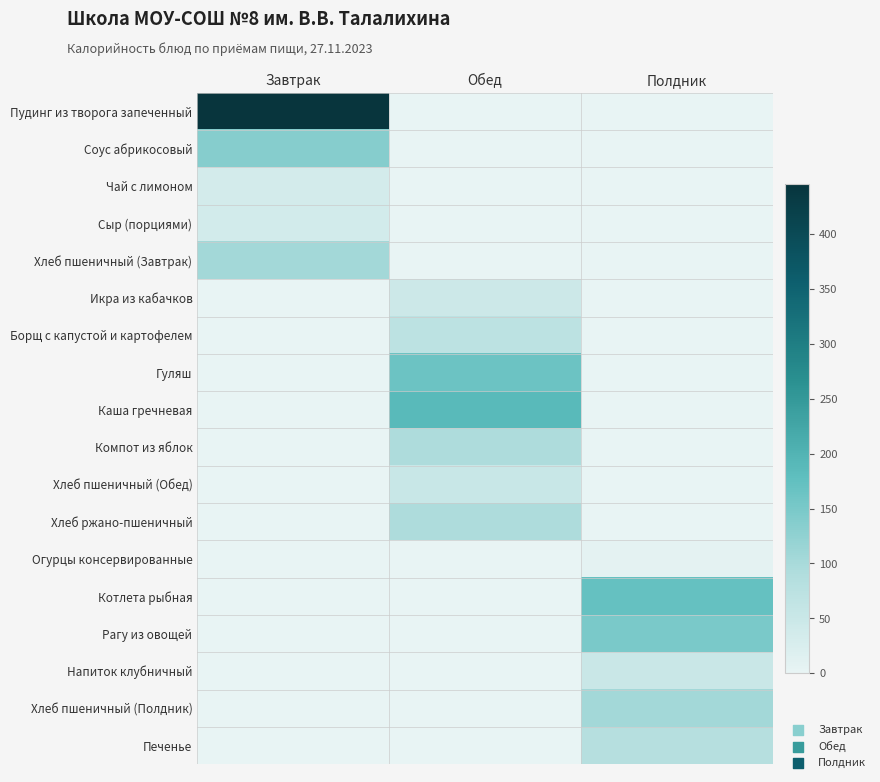

Which has a higher value, Завтрак or Полдник?

Завтрак